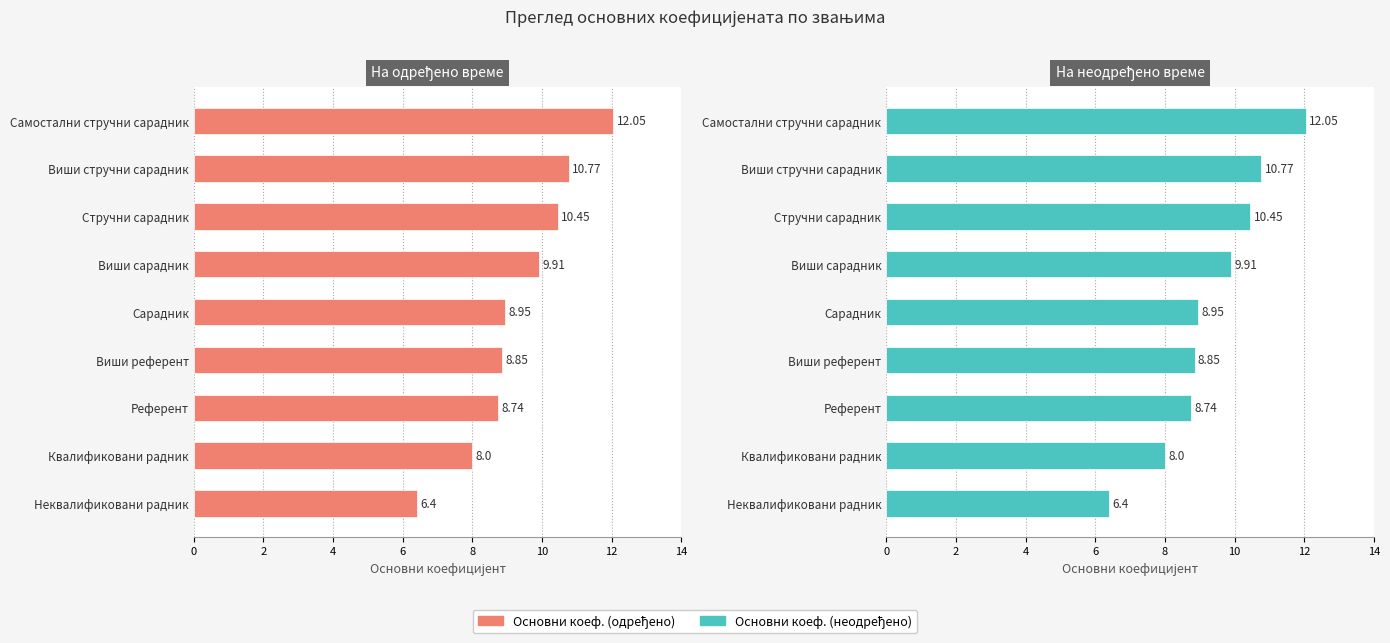

What is the highest value of the Основни коеф. (одређено) series?

12.1